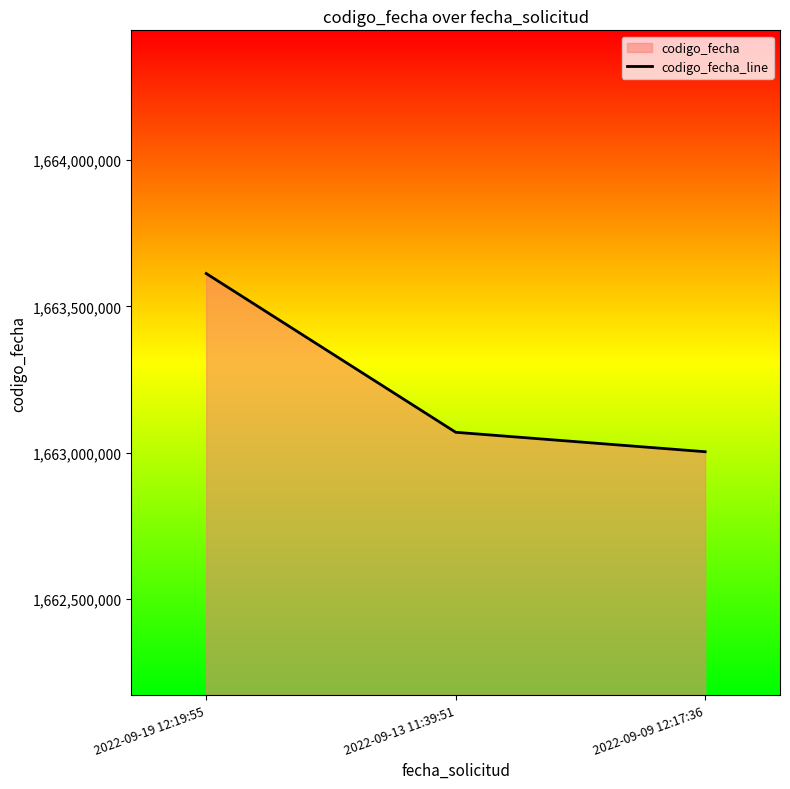

What is the difference between the values at 2022-09-09 12:17:36 and 2022-09-19 12:19:55?

609506